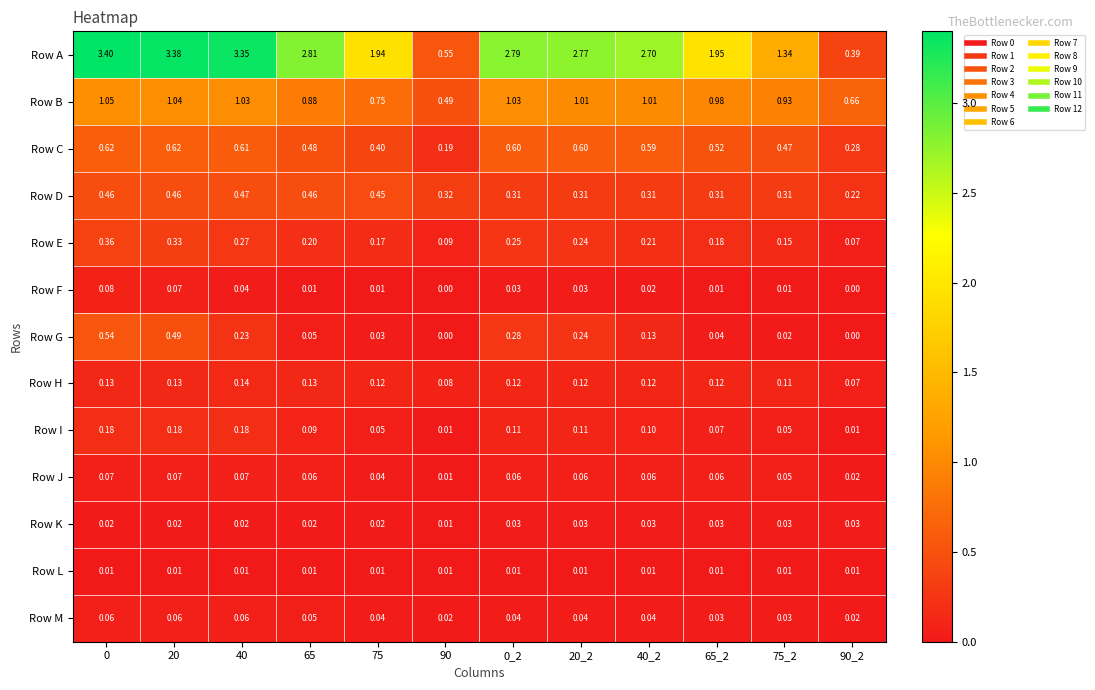

How many values in the Row G series exceed 0?

10